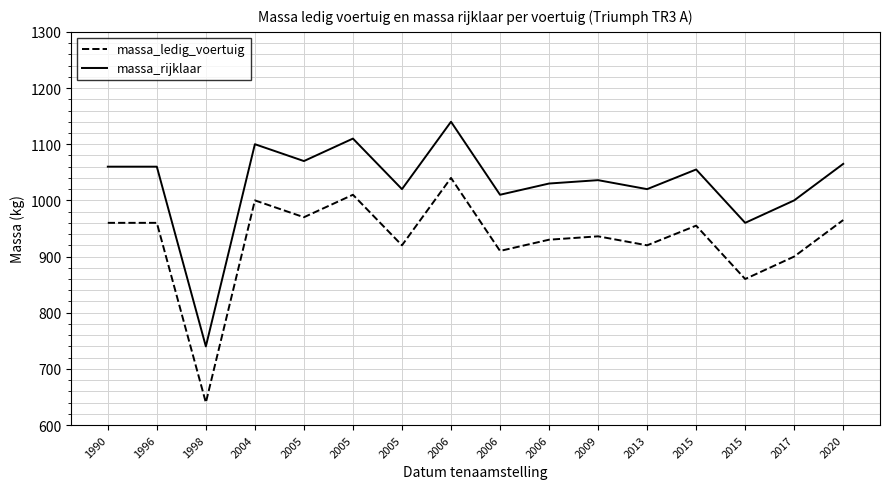

What is the average value of the massa_rijklaar series?

1030